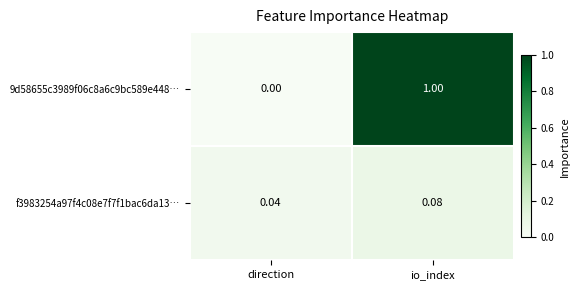

List the labels in order of f3983254a97f4c08e7f7f1bac6da13… value, largest first.

io_index, direction